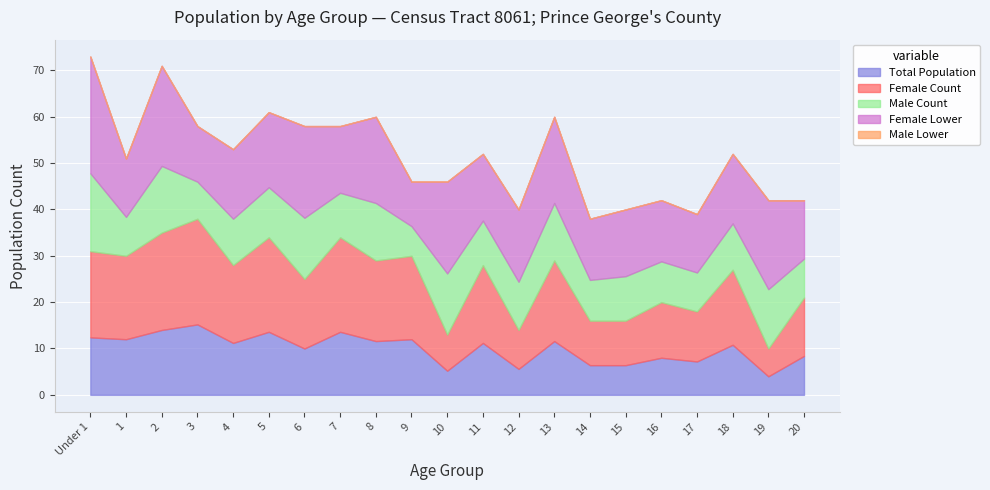

True or false: Total Population has a value of 2.5 at 12.

False